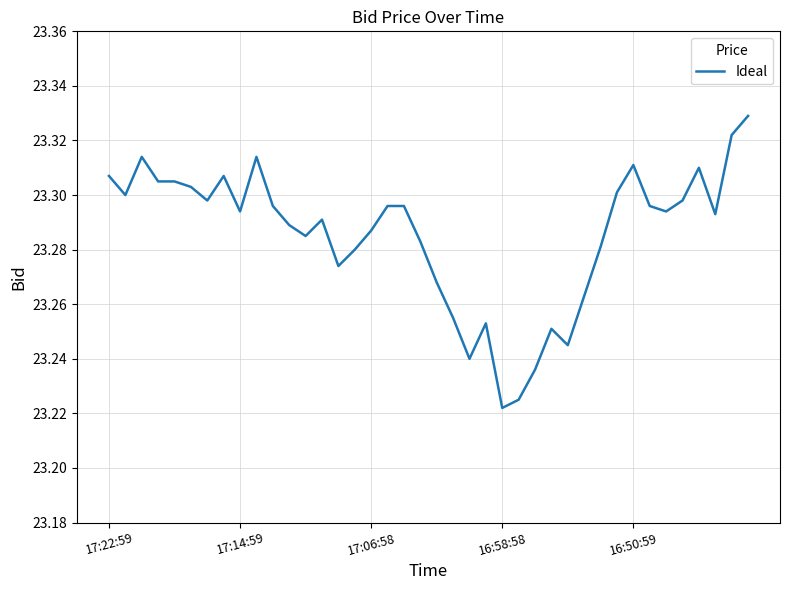

True or false: there are more than 1 points higher than both neighbors.

True